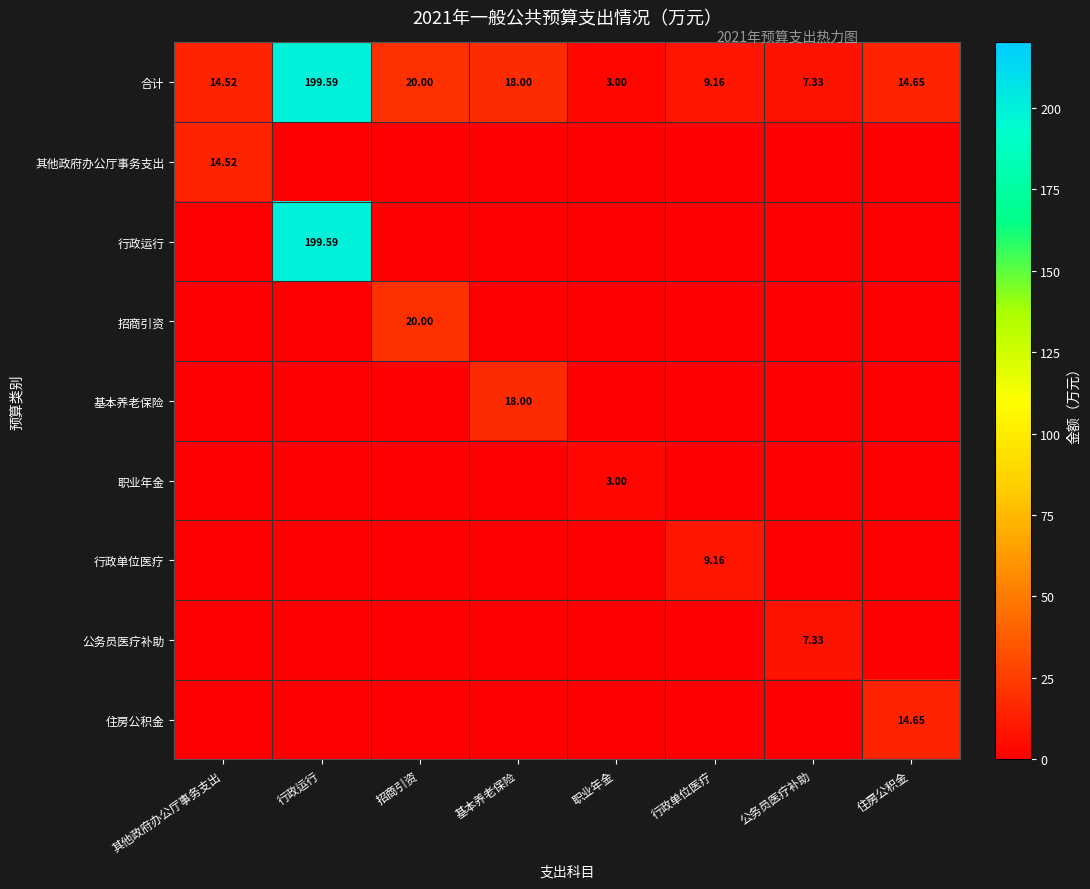

Rank the series by their maximum value, from lowest to highest.

职业年金, 公务员医疗补助, 行政单位医疗, 其他政府办公厅事务支出, 住房公积金, 基本养老保险, 招商引资, 合计, 行政运行